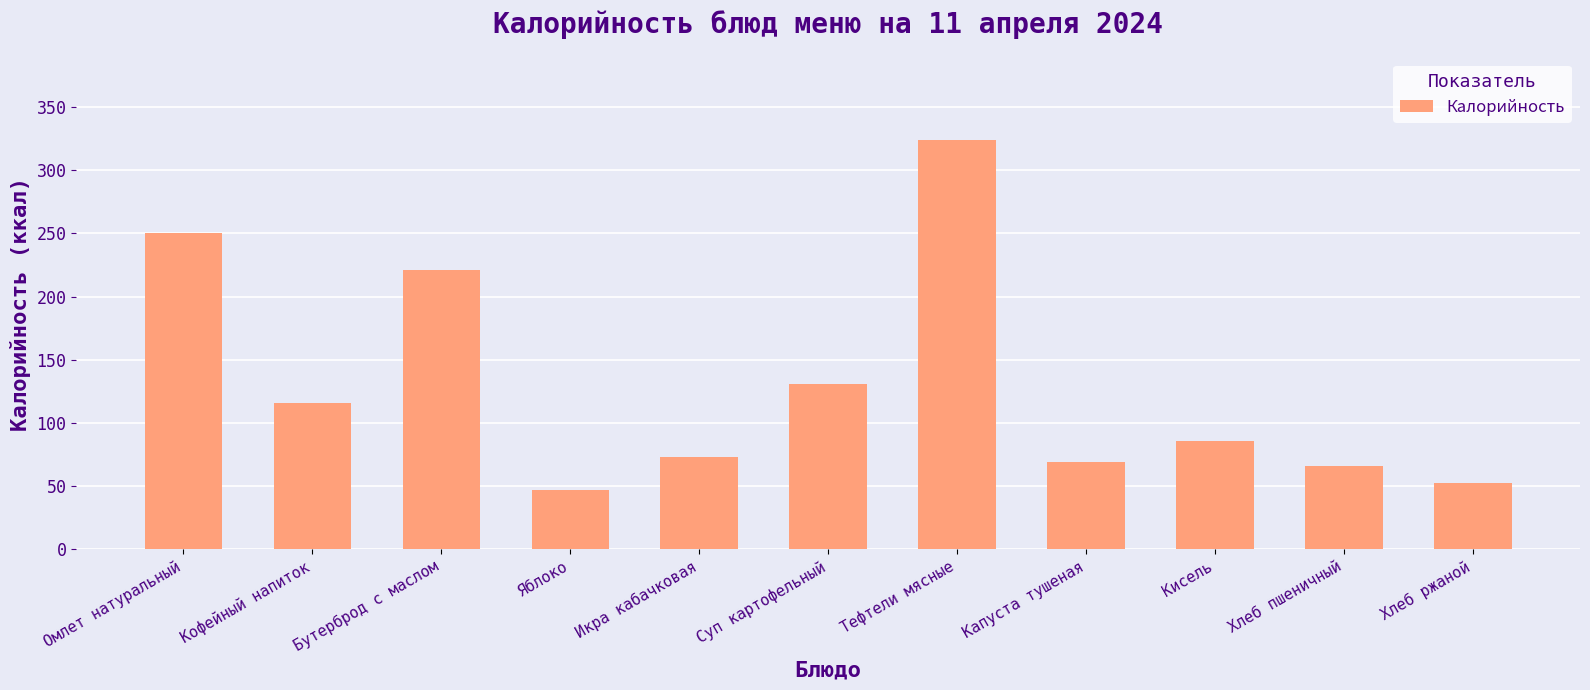

Rank the categories by value from highest to lowest.

Тефтели мясные, Омлет натуральный, Бутерброд с маслом, Суп картофельный, Кофейный напиток, Кисель, Икра кабачковая, Капуста тушеная, Хлеб пшеничный, Хлеб ржаной, Яблоко